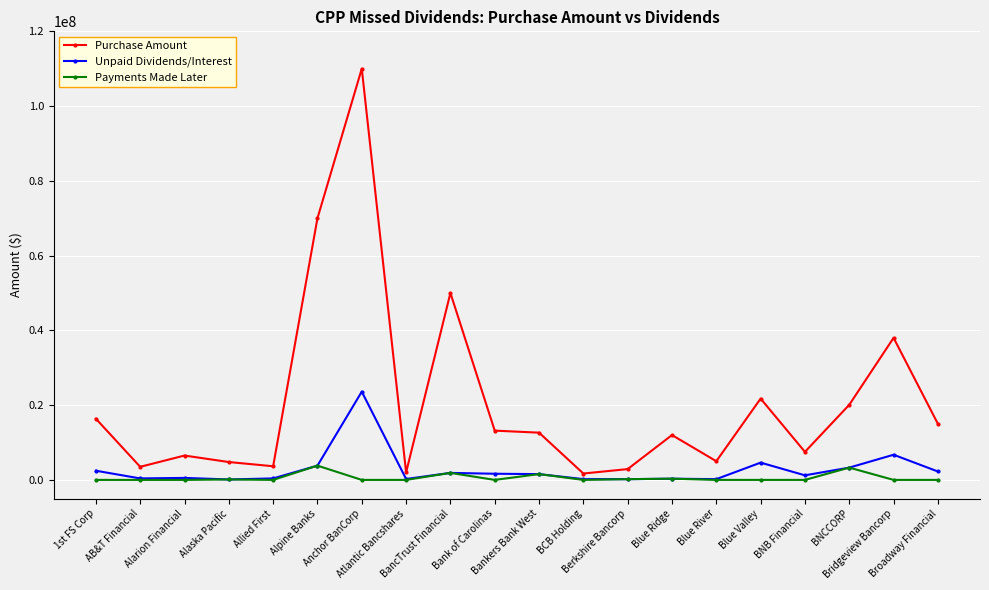

At which category does Purchase Amount reach its first local peak?

Alarion Financial